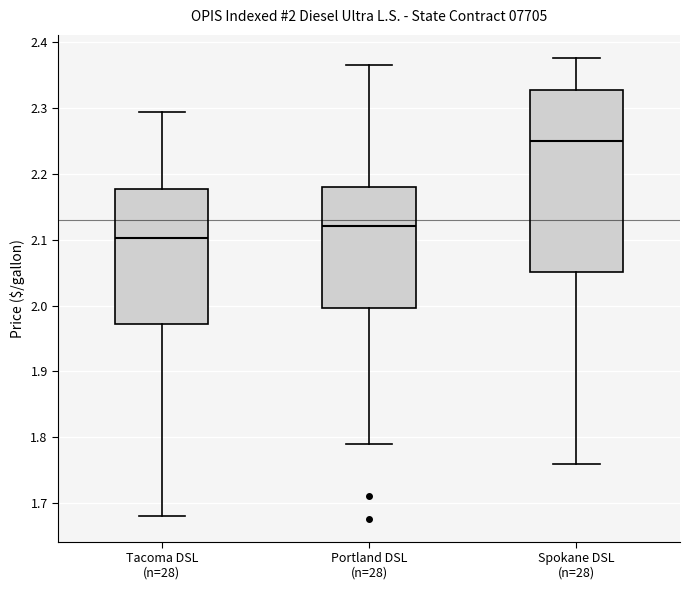

Which box's median line is the highest?

Spokane DSL (n=28)